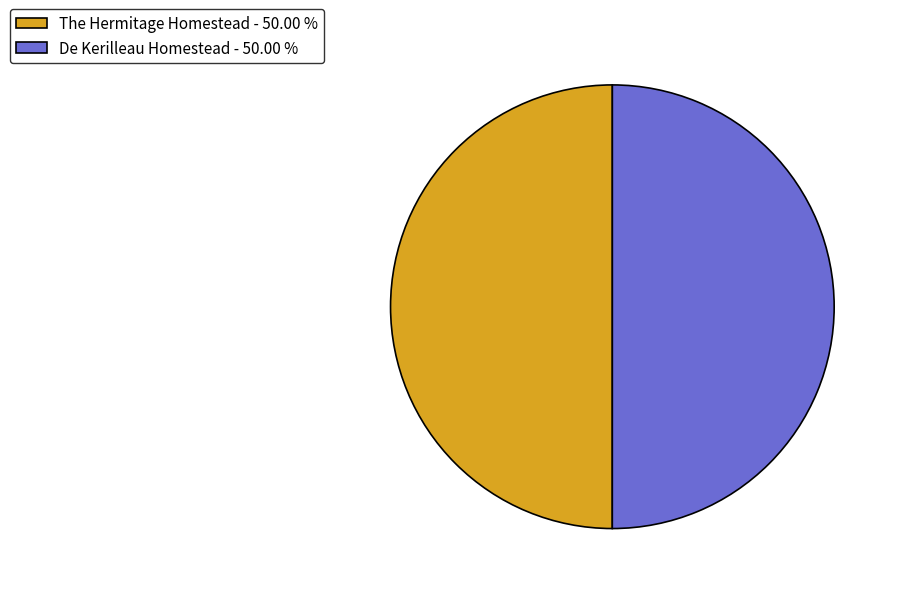

Combined, do De Kerilleau Homestead - 50.00 % and The Hermitage Homestead - 50.00 % account for over 50%?

Yes